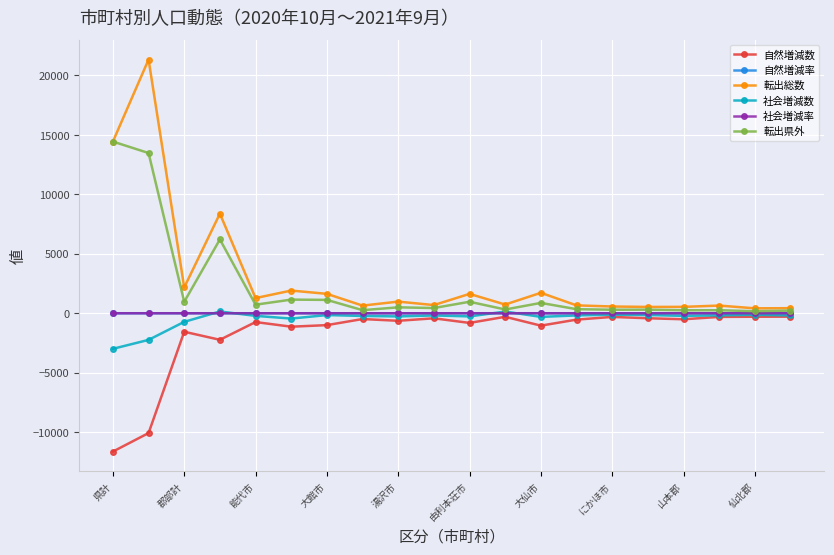

What are all the series names shown in the legend?

自然増減数, 自然増減率, 転出総数, 社会増減数, 社会増減率, 転出県外